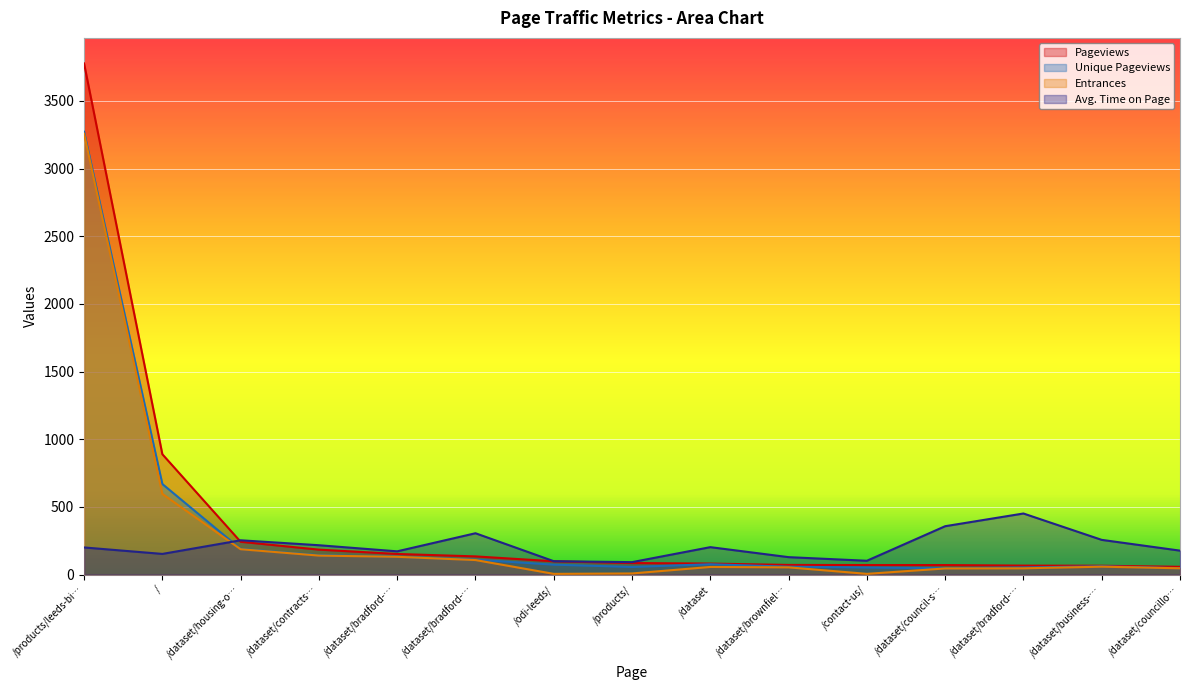

True or false: Pageviews and Avg. Time on Page cross at least once.

True